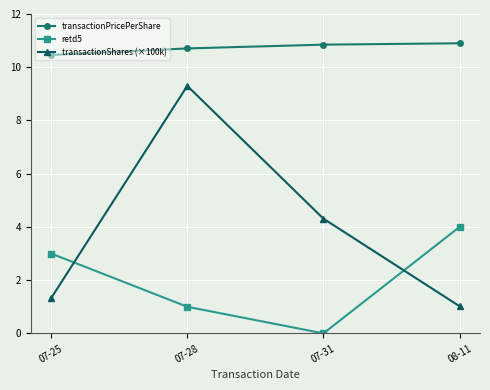

Reading left to right, list all the values displayed in this chart.

transactionPricePerShare: 10.5	10.7	10.8	10.9
retd5: 3.0	1.0	0.0	4.0
transactionShares (×100k): 1.3	9.3	4.3	1.0